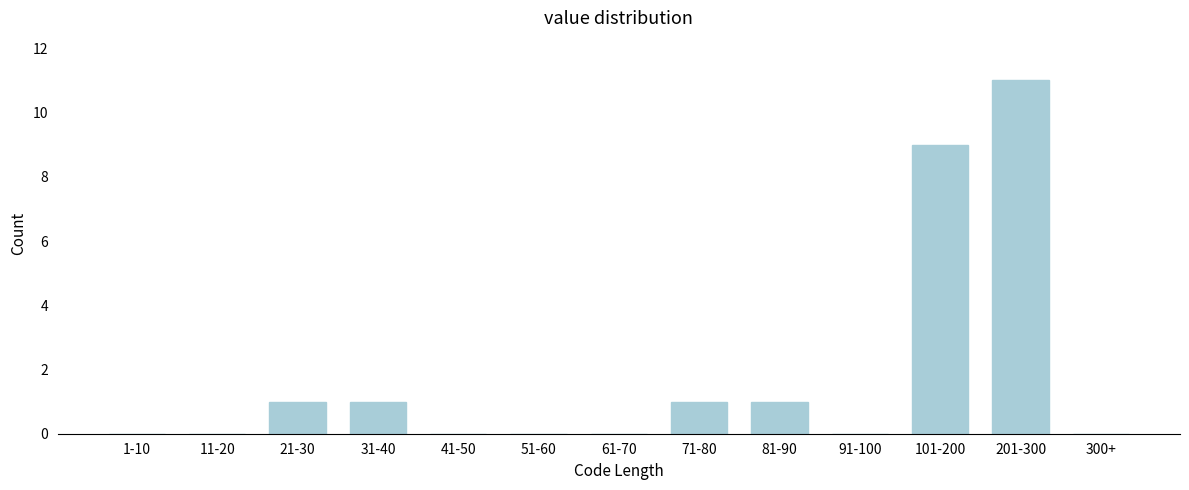

Reading left to right, what are all the values shown in this chart?

1-10=0	11-20=0	21-30=1	31-40=1	41-50=0	51-60=0	61-70=0	71-80=1	81-90=1	91-100=0	101-200=9	201-300=11	300+=0